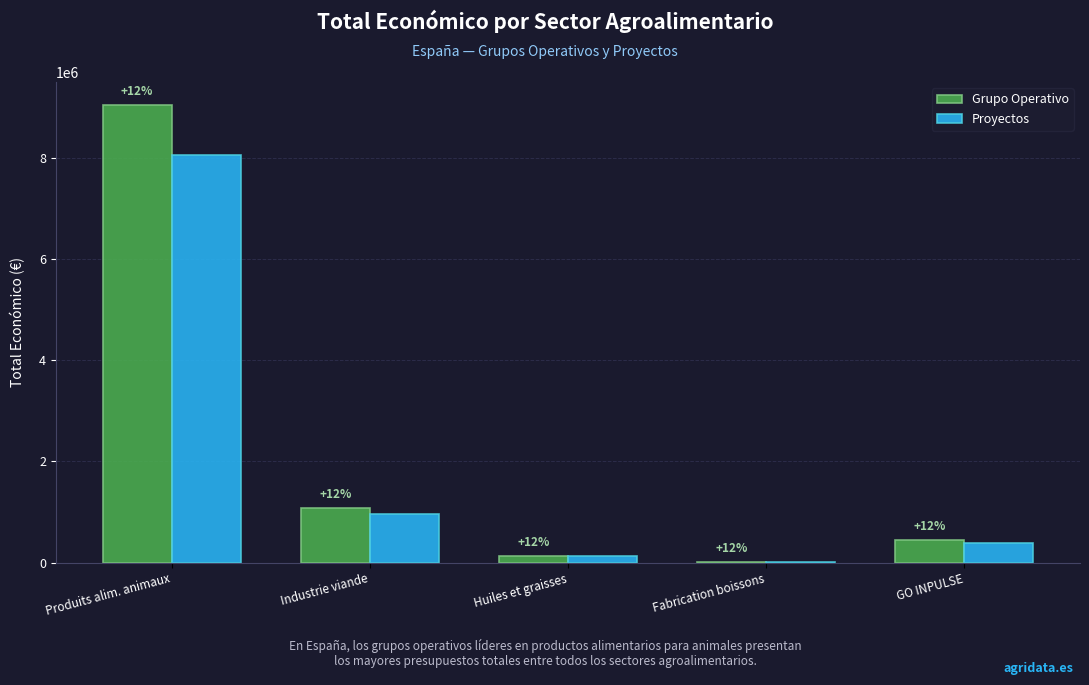

What is the difference between the Grupo Operativo values at GO INPULSE and Industrie viande?

636271.3